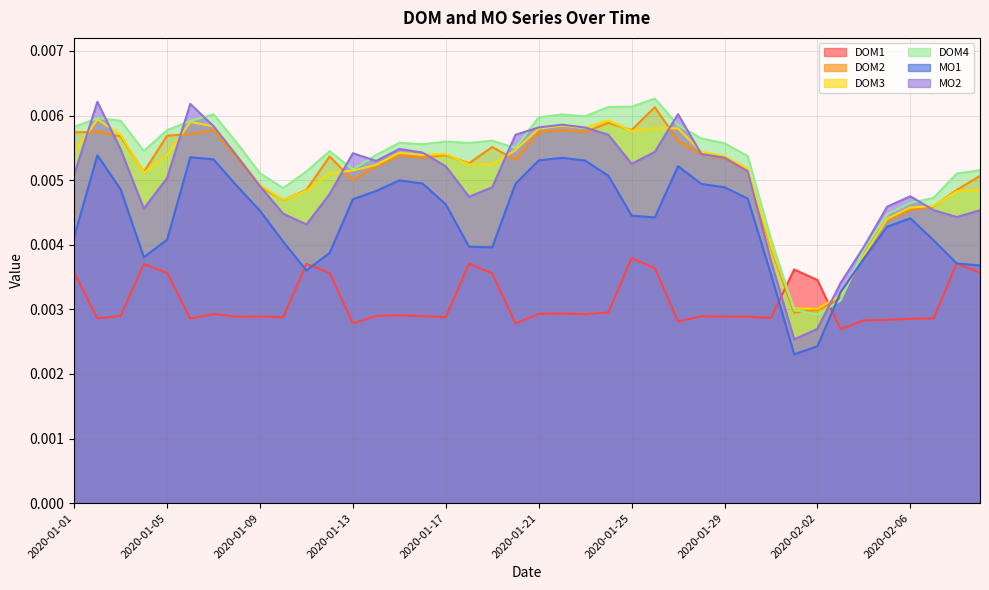

Which series changed the most between 2020-01-05 and 2020-01-22?

MO1